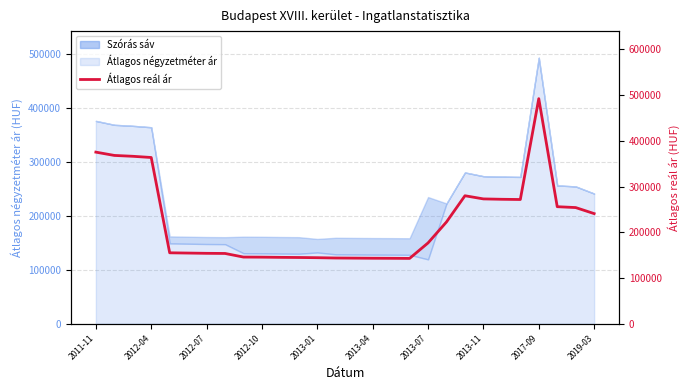

Which series changed the most between 2013-04 and 24?

Átlagos reál ár